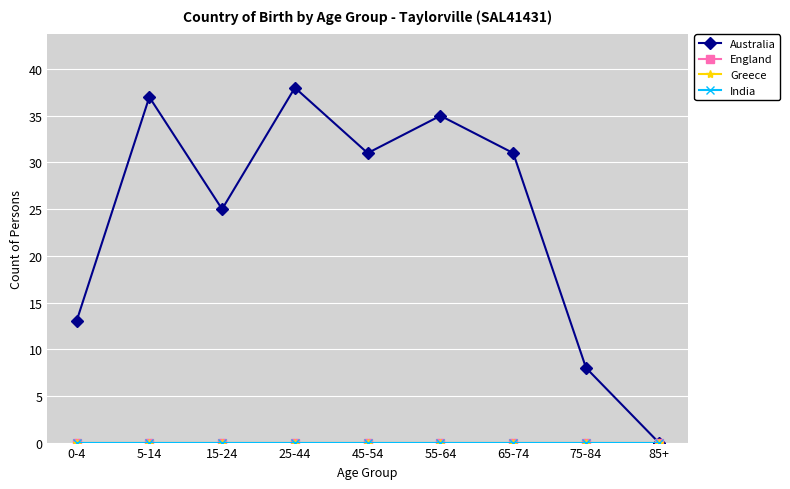

Does the chart have visible grid lines?

Yes